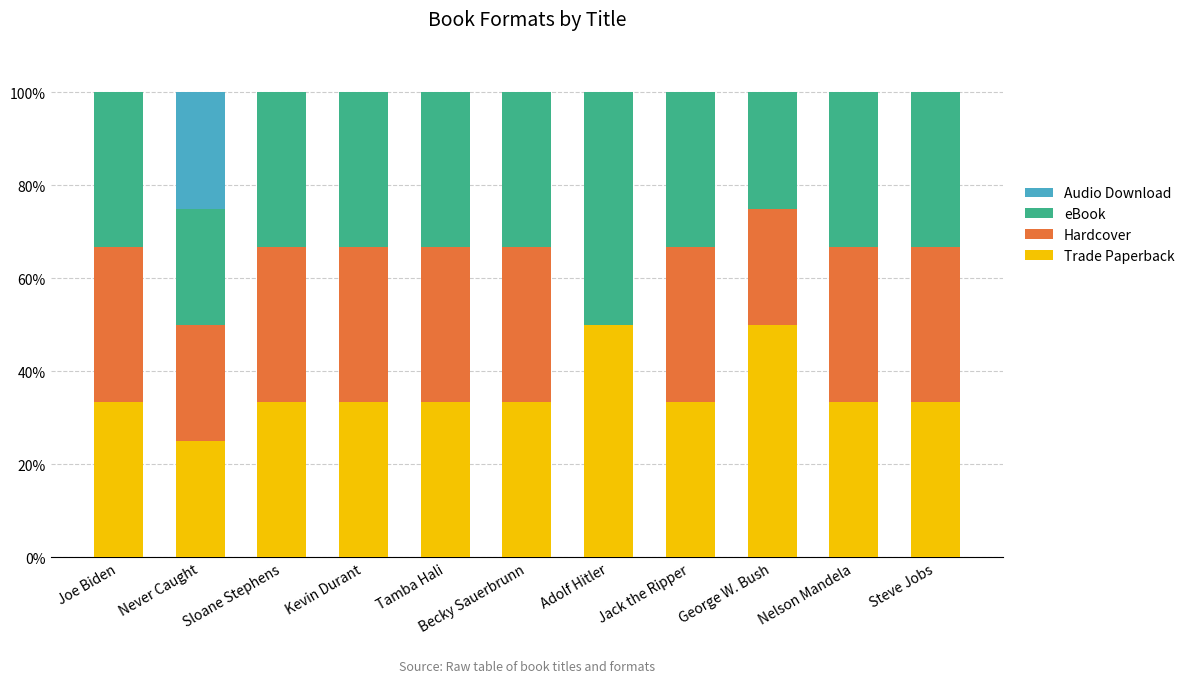

Count the number of categories in the chart.

11